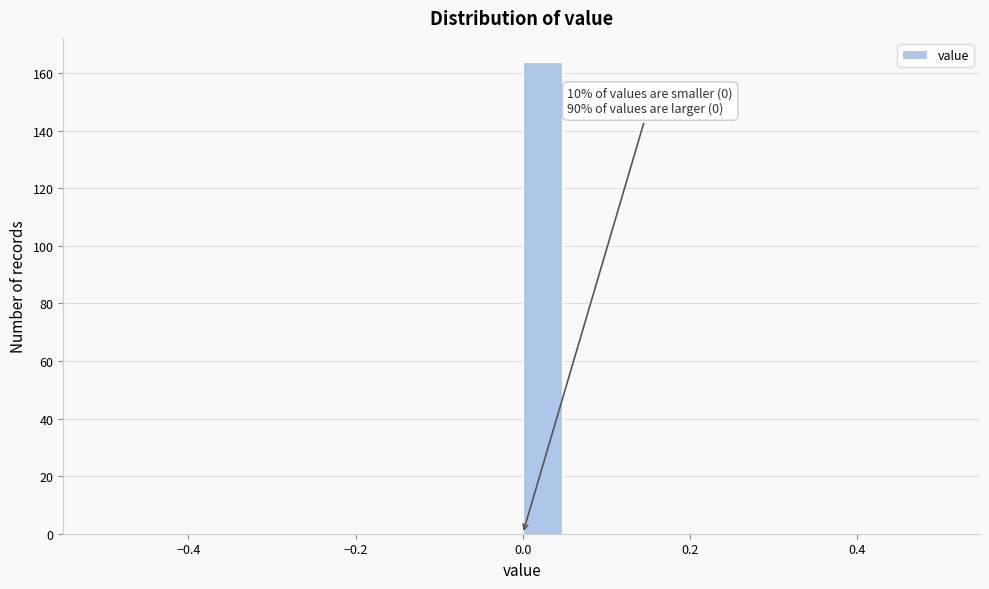

Around what value on the x-axis is the tallest bar? Give the approximate position of its centre, as read against the axis.

0.02